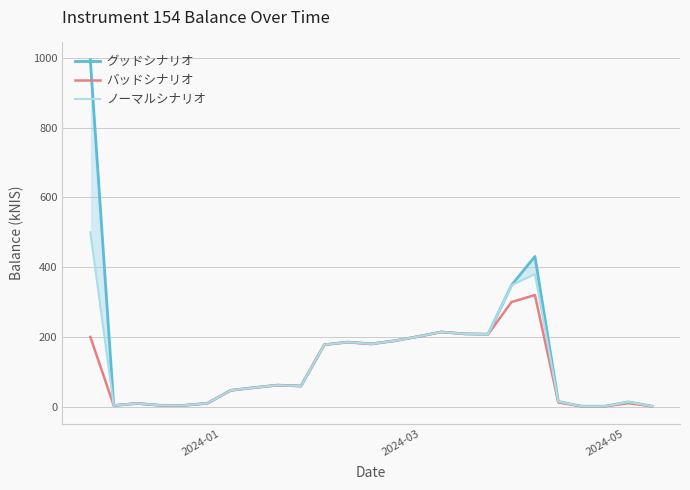

What is the value of the バッドシナリオ point at the 13th from the left?

179.9